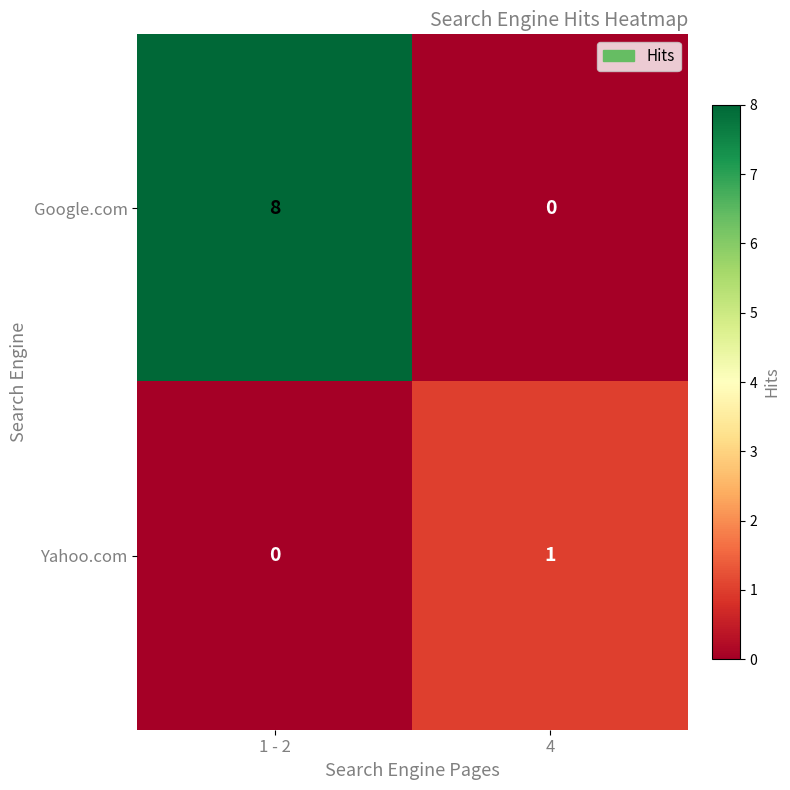

How many distinct data groups are displayed?

2